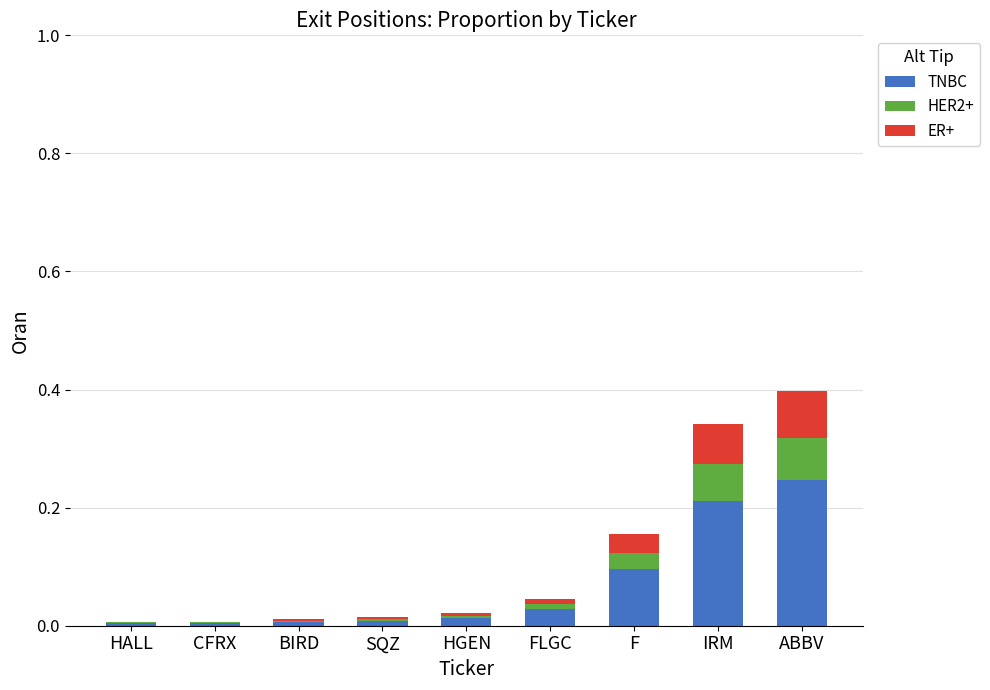

What is the sum of all TNBC values?

0.6